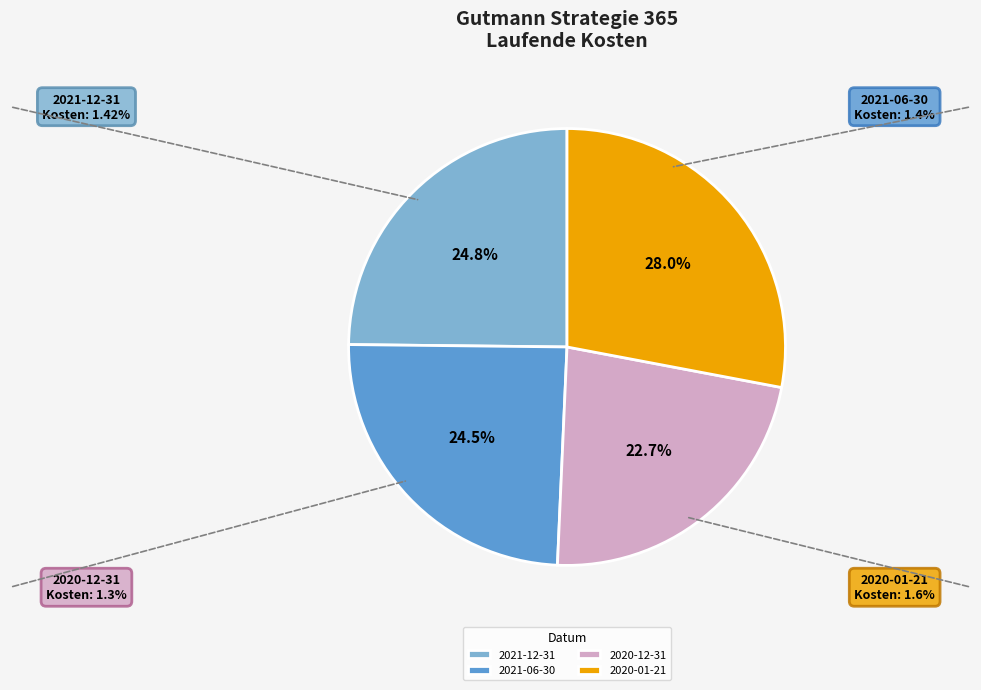

How many segments does this pie chart have?

4